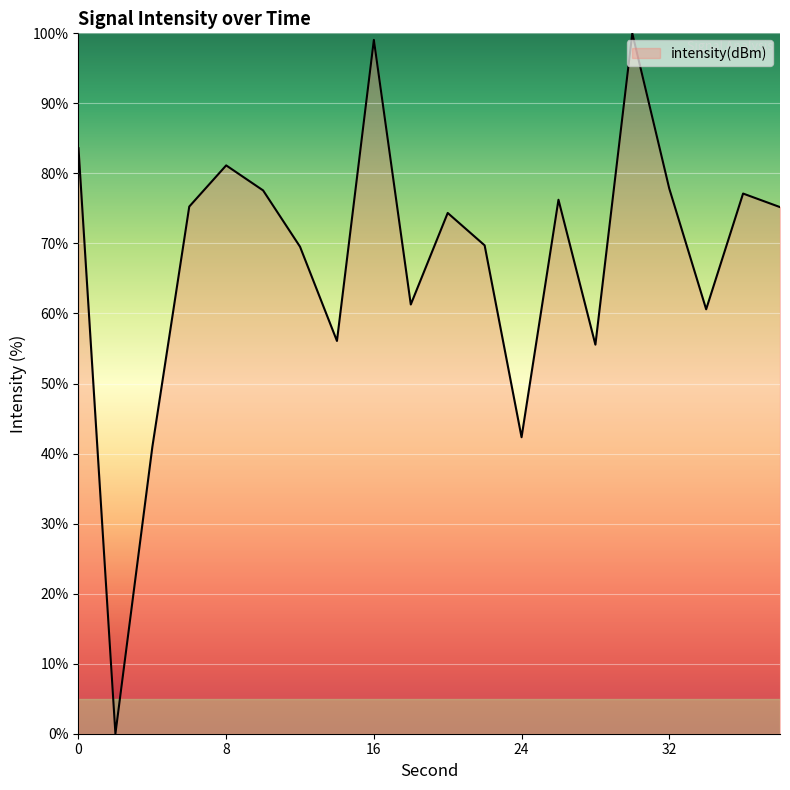

What is the greatest value displayed?

100.0